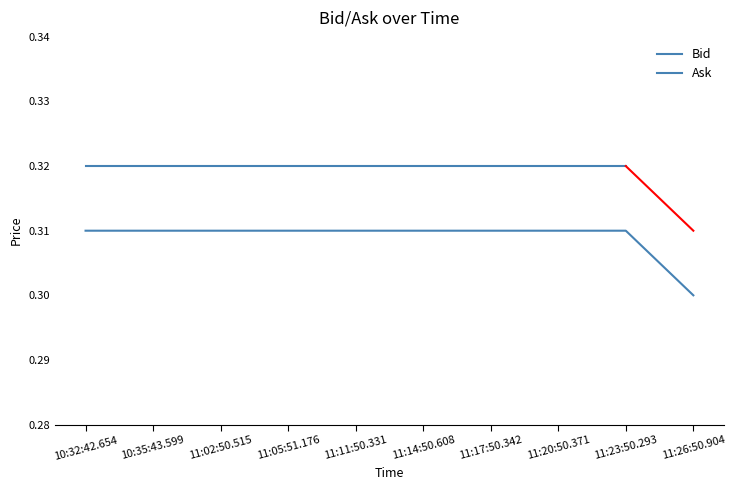

Where is the data nearest to the value 0?

11:26:50.904